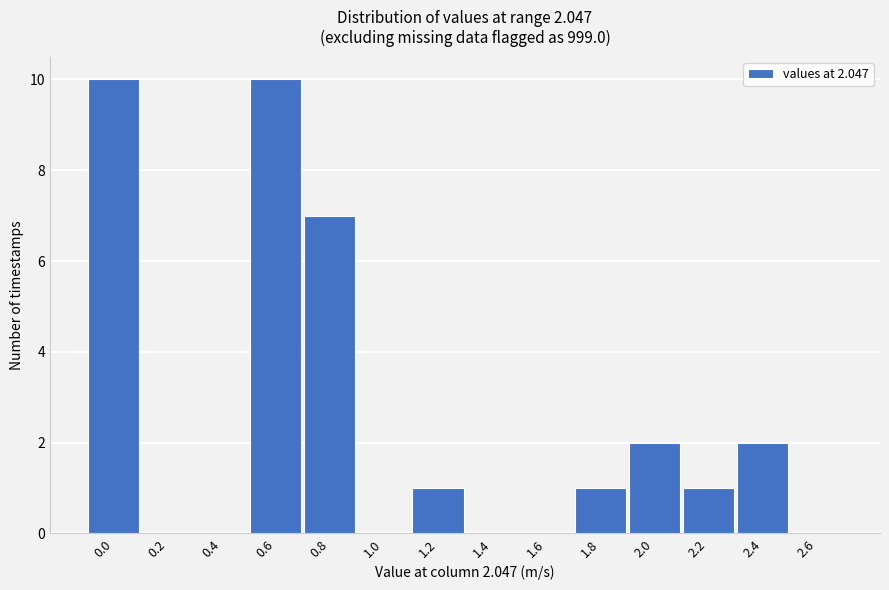

Reading left to right, extract all data points from this chart.

0.0=10	0.2=0	0.4=0	0.6=10	0.8=7	1.0=0	1.2=1	1.4=0	1.6=0	1.8=1	2.0=2	2.2=1	2.4=2	2.6=0